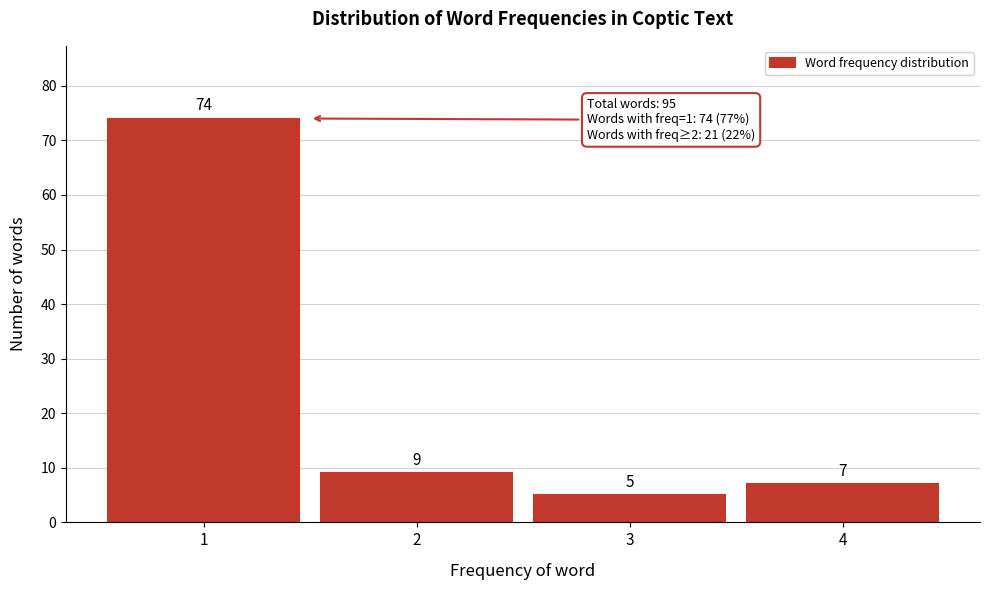

Reading left to right, extract all data points from this chart.

1=74	2=9	3=5	4=7